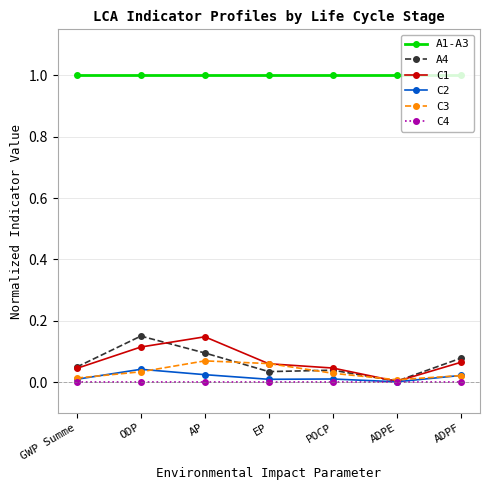

True or false: C4 and A1-A3 intersect in this chart.

False